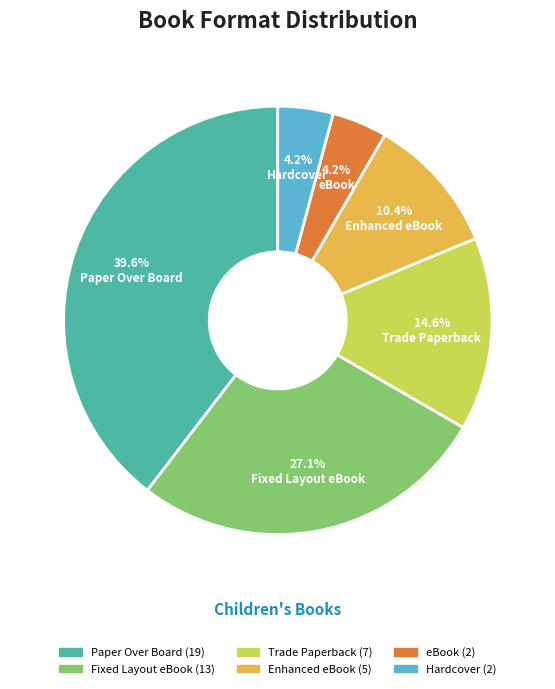

What percentage is the Paper Over Board slice, to the nearest percent?

40%